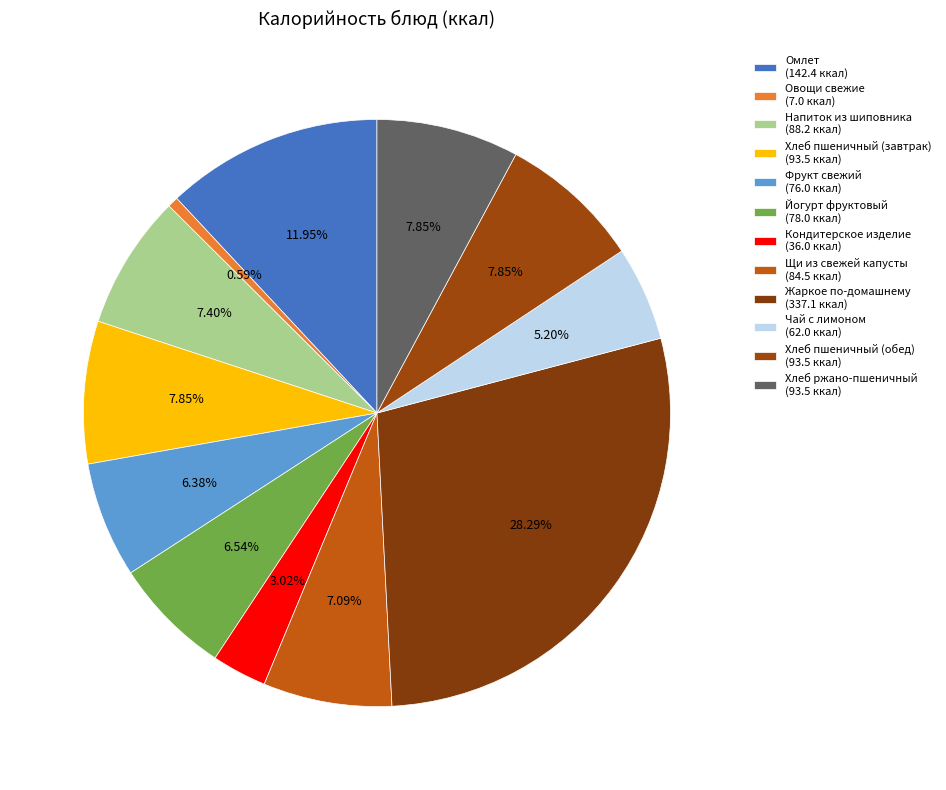

Is it true that Хлеб пшеничный (завтрак) is 8% of the pie?

True